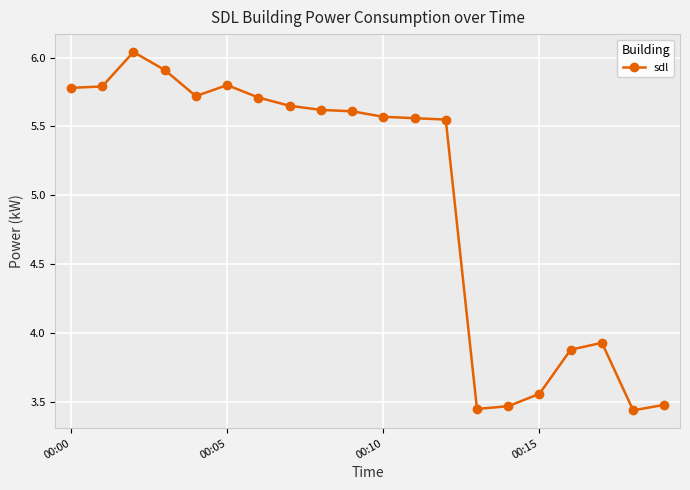

How many values are between 3 and 5?

7